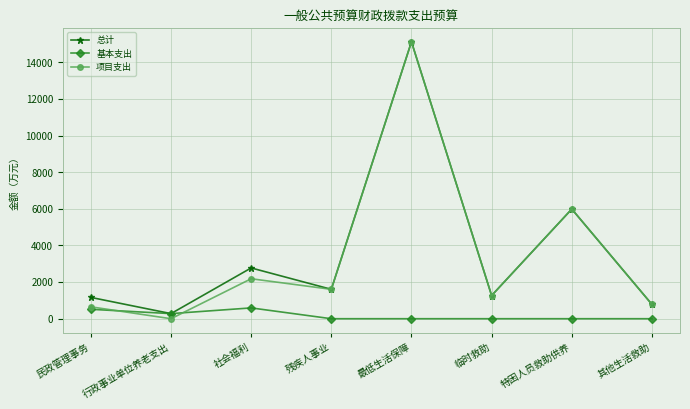

Which series has the largest range (max minus min)?

项目支出